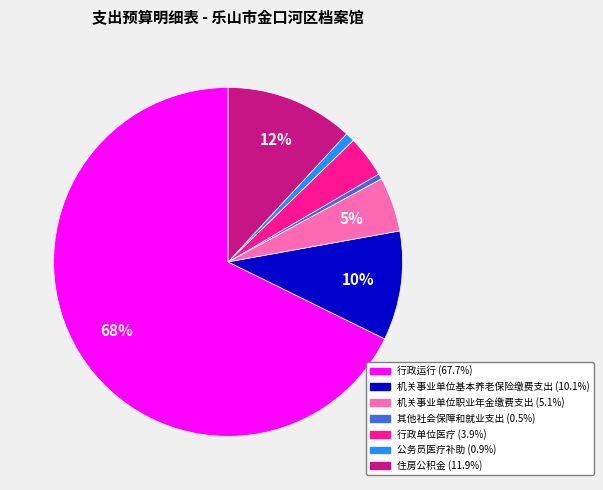

The 行政运行 slice represents 68% of the pie. True or false?

True